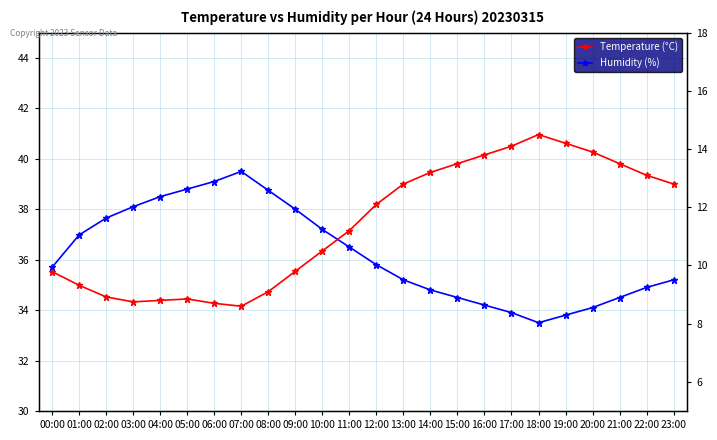

True or false: Temperature (°C) and Humidity (%) cross at least once.

False